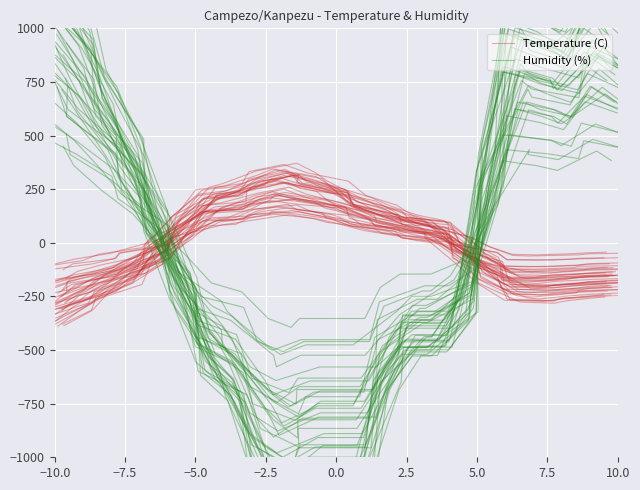

How many times do Humidity (%) and Temperature (C) cross each other?

2